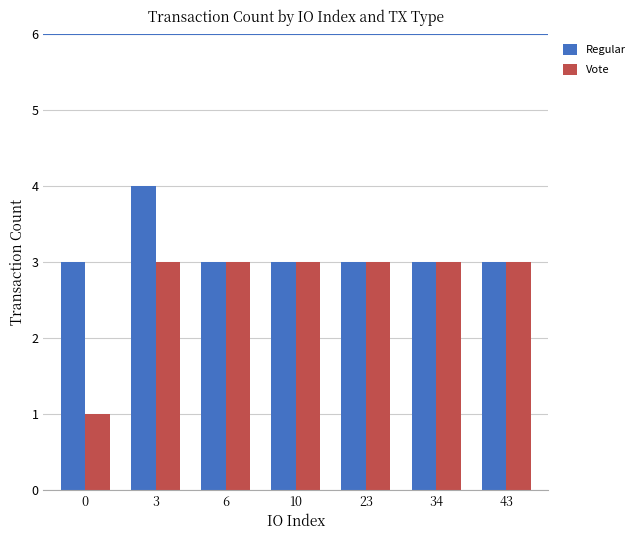

How many bars are there in each group?

2